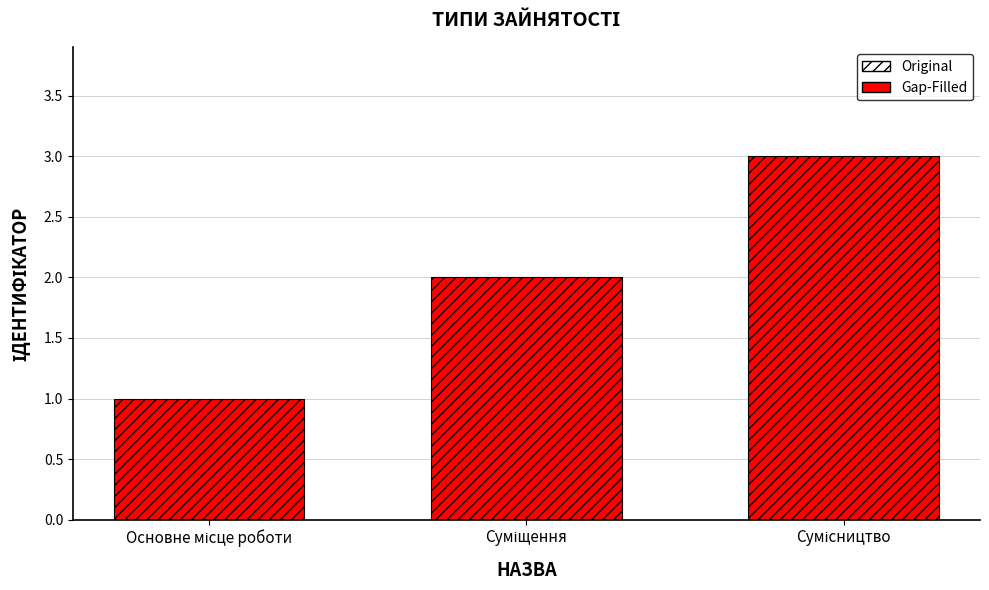

Reading right to left, extract all data points from this chart.

3	2	1